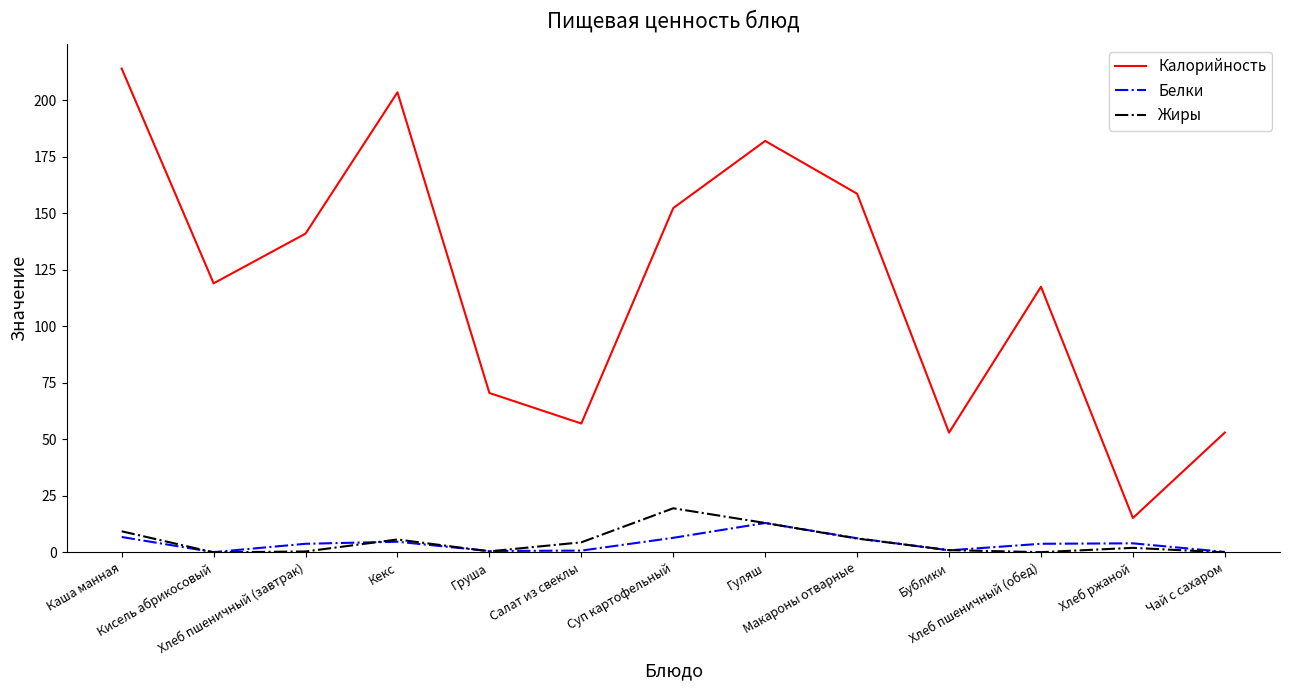

True or false: Белки has more than 1 interior local peaks.

True